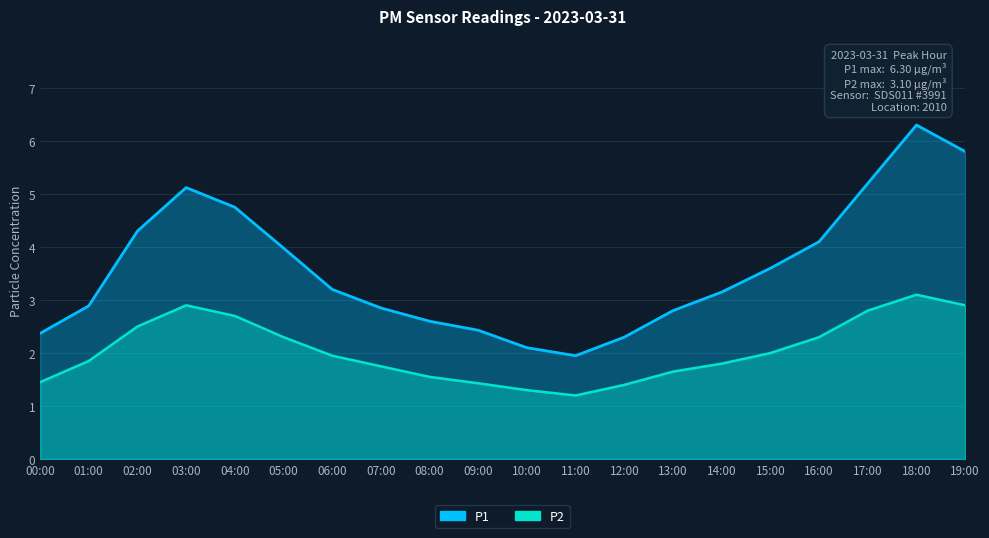

List the series in order of their peak value, lowest first.

P2, P1